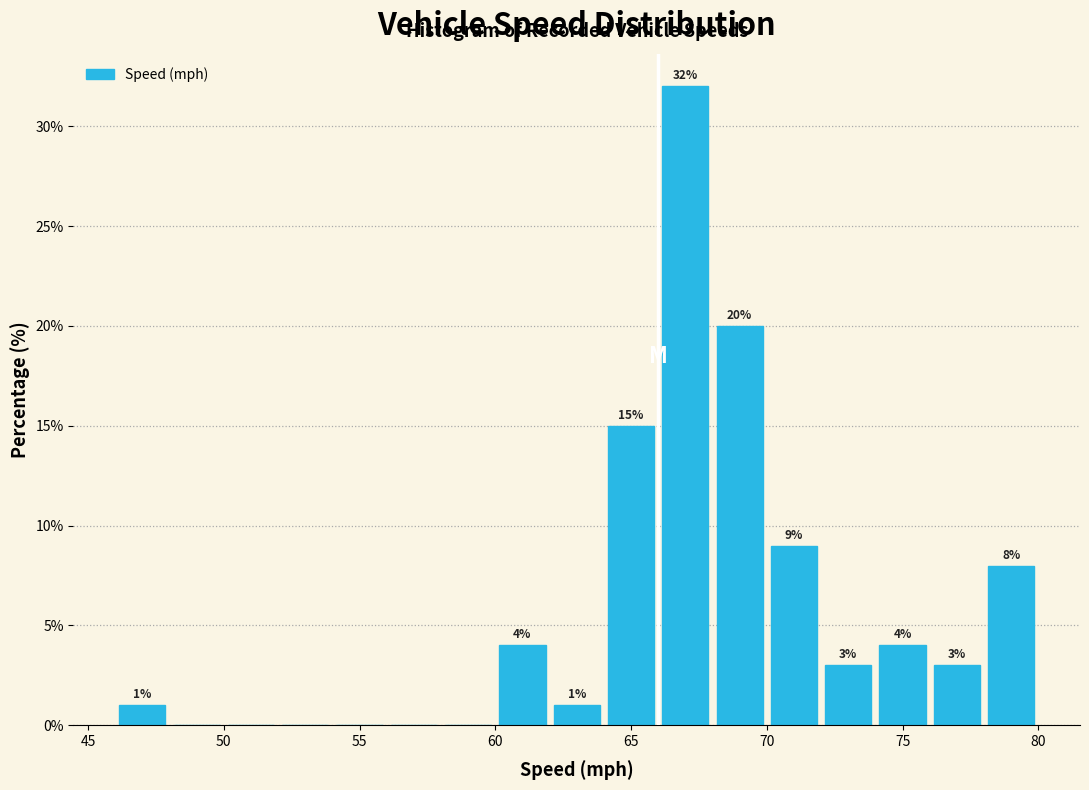

Which range on the x-axis has the tallest bar?

66 to 68